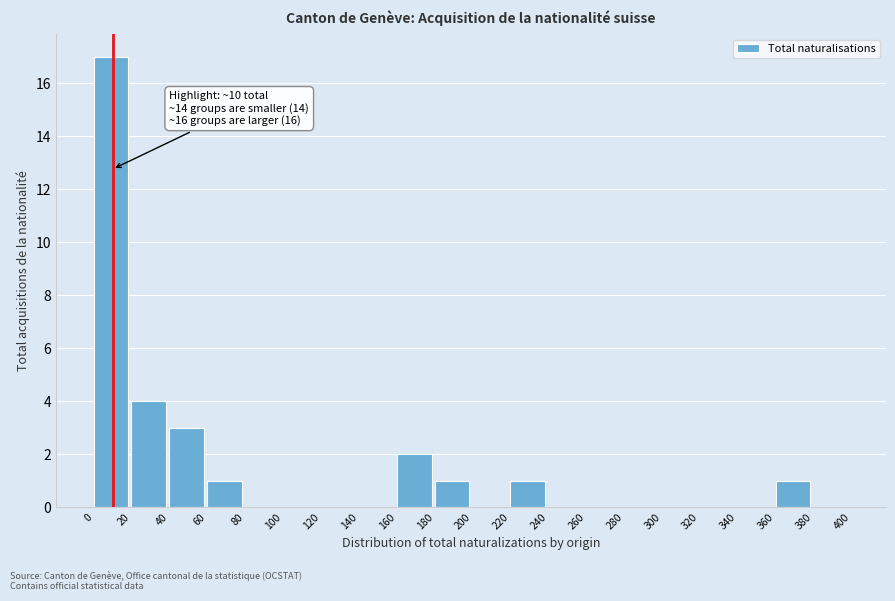

Which range on the x-axis has the tallest bar?

0 to 20